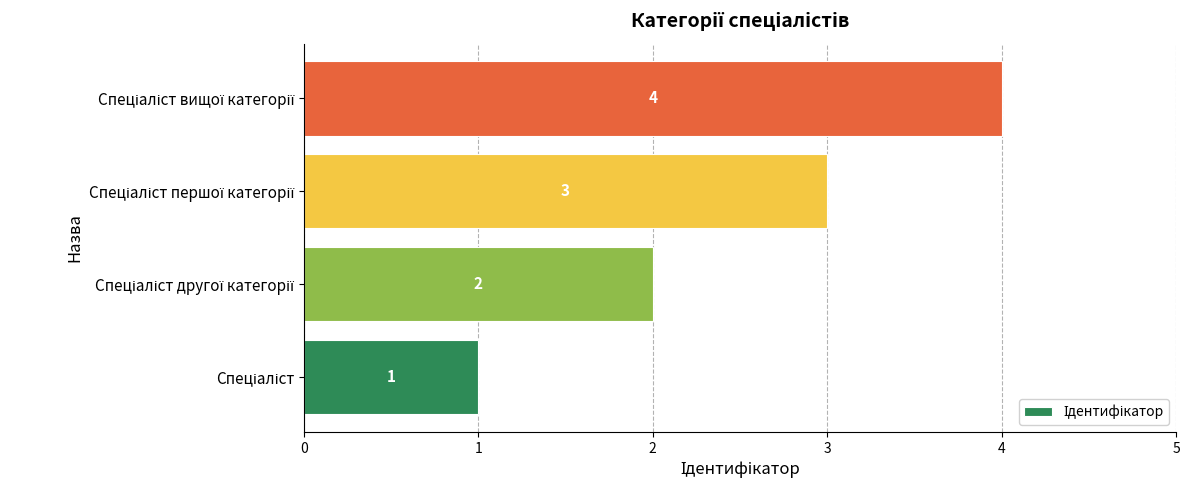

What is the difference between the maximum and minimum values?

3